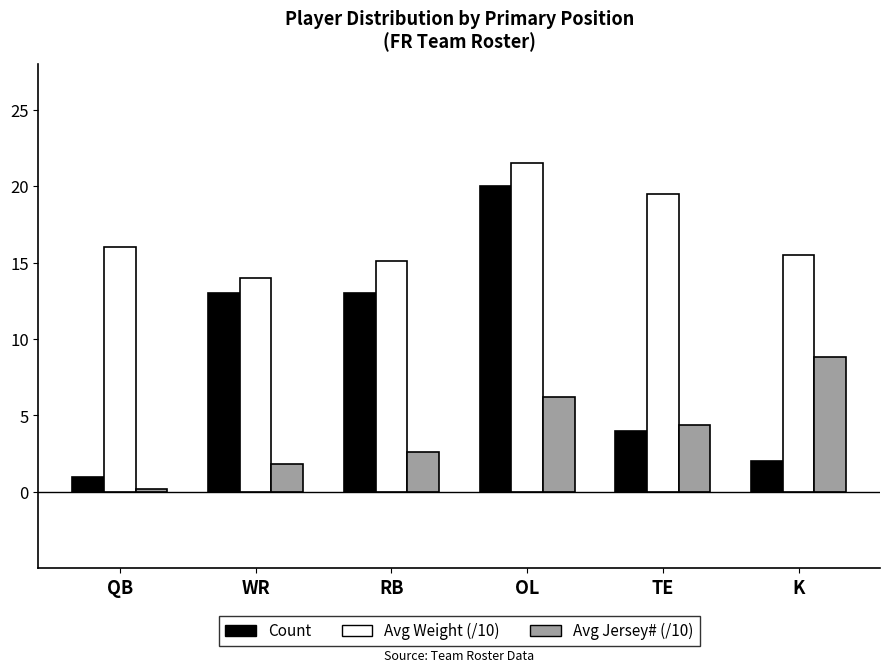

What is the label of the 1st bar from the left?

QB